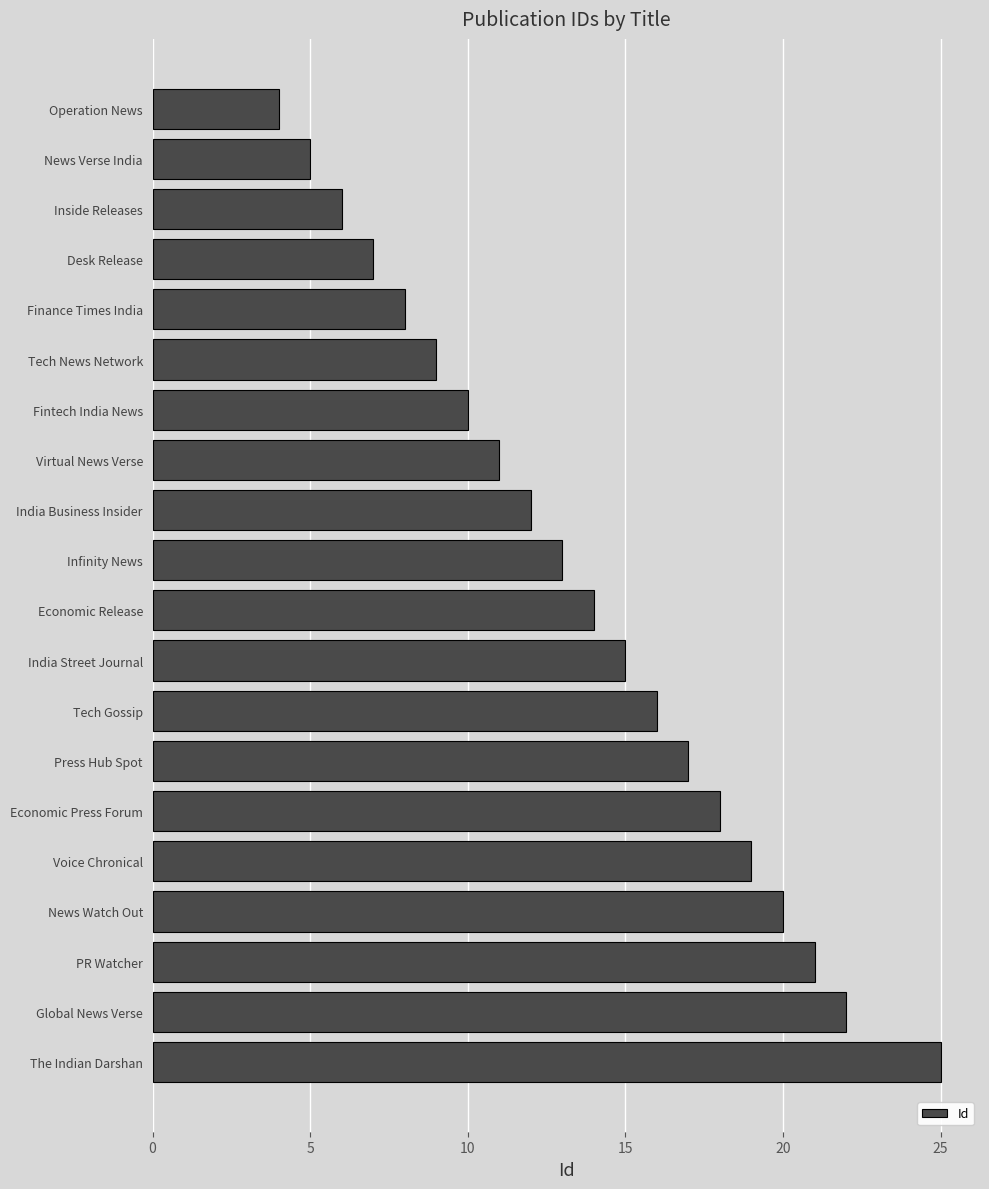

What is the difference between the maximum and minimum values?

21